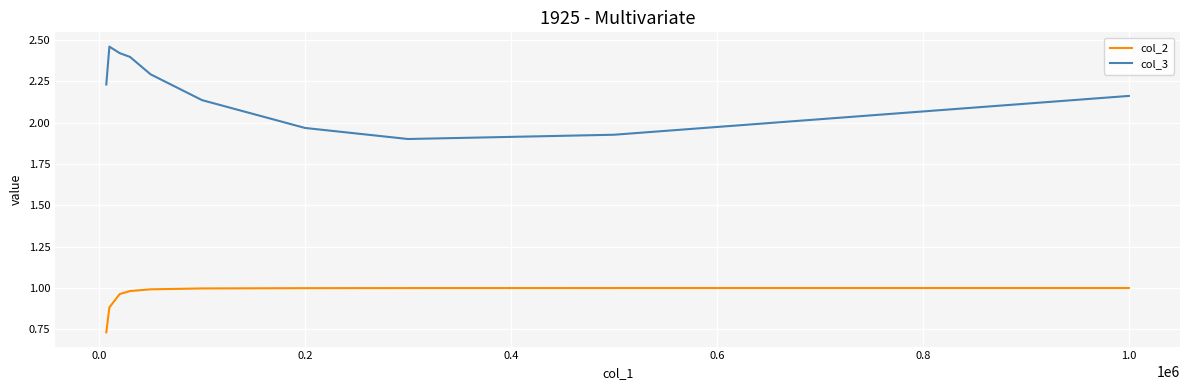

True or false: col_3 and col_2 cross at least once.

False